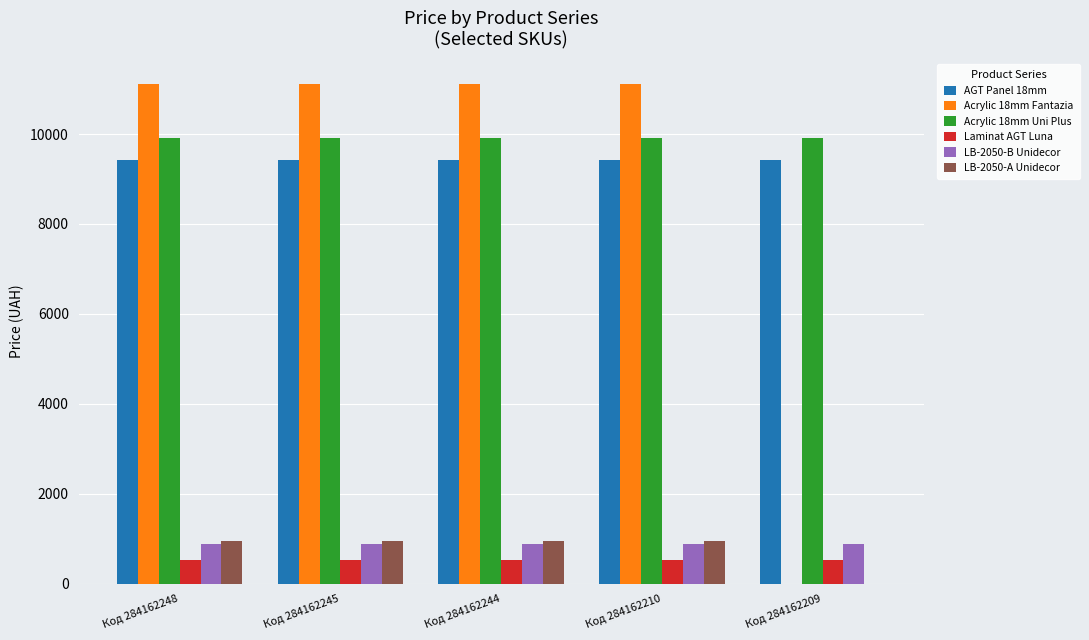

True or false: Laminat AGT Luna has a value of 535.4 at Код 284162248.

True